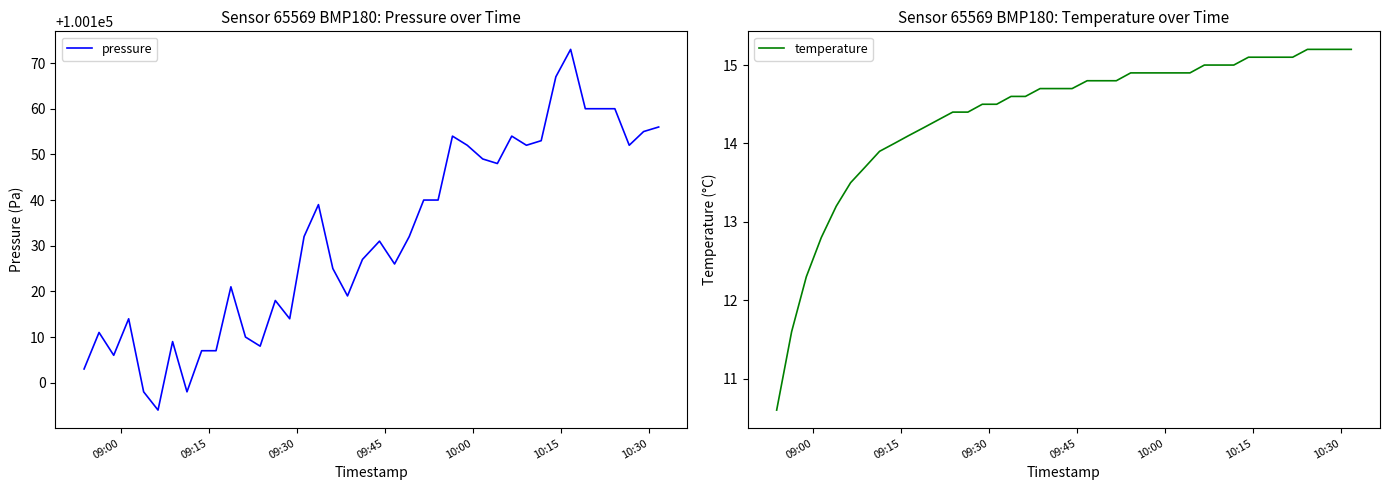

What is the highest value of the pressure series?

100173